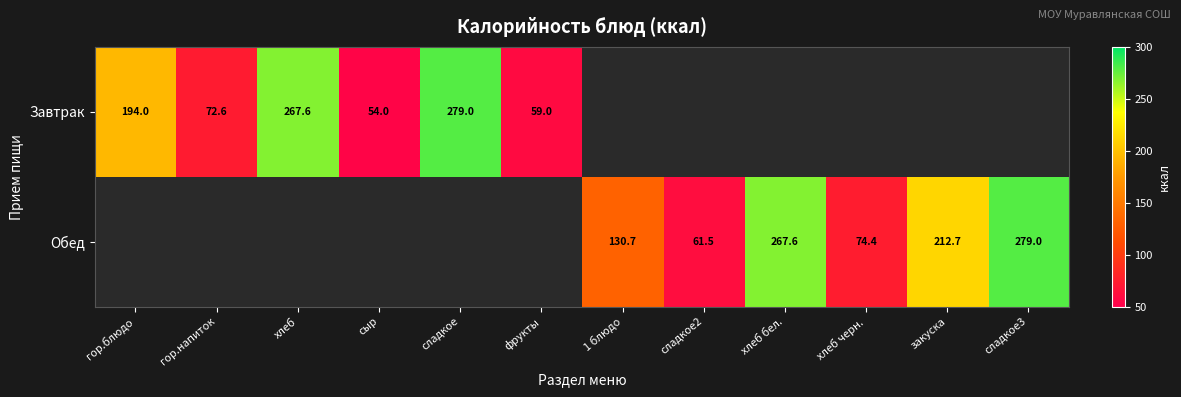

Is it true that Обед equals 279.0 at сладкое3?

True